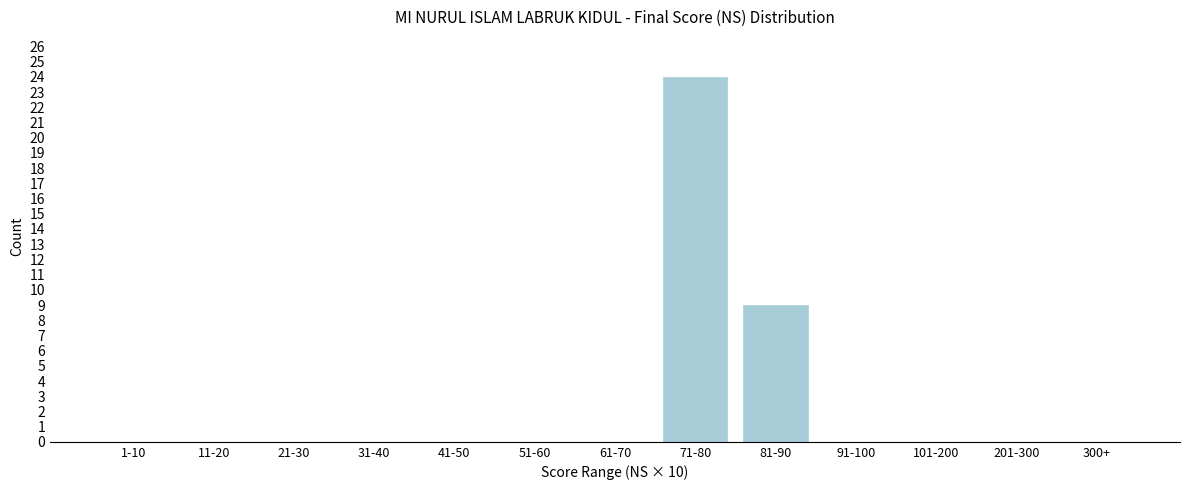

Reading left to right, extract all data points from this chart.

1-10=0	11-20=0	21-30=0	31-40=0	41-50=0	51-60=0	61-70=0	71-80=24	81-90=9	91-100=0	101-200=0	201-300=0	300+=0